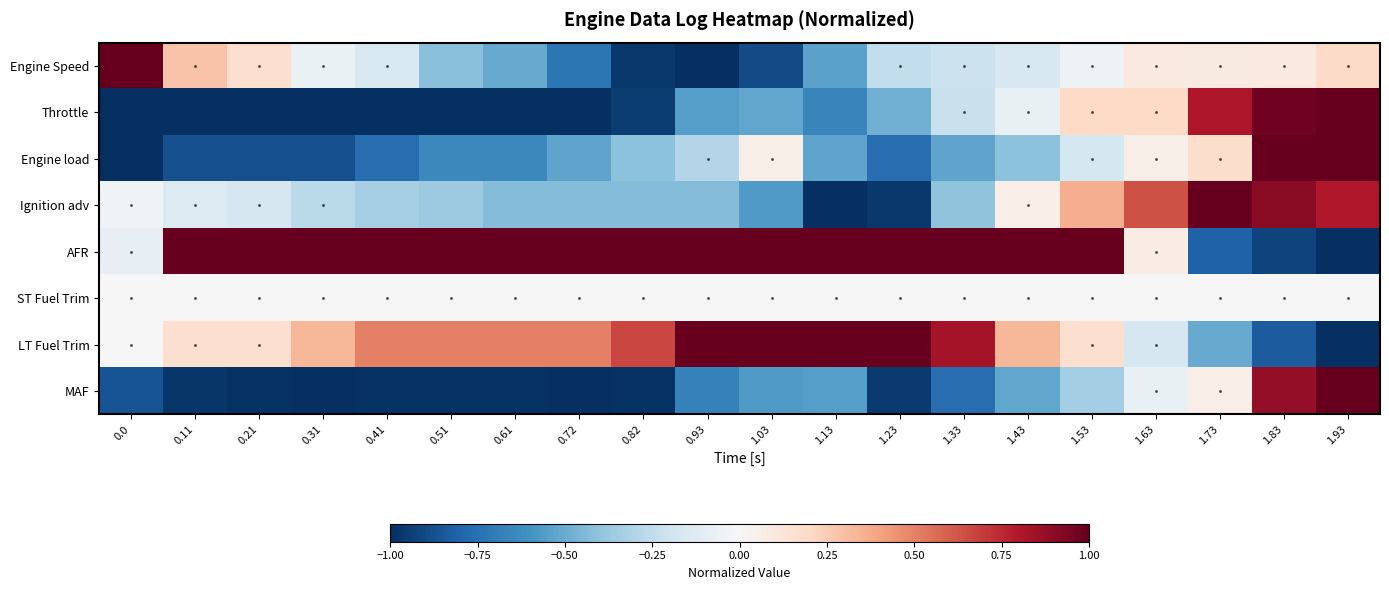

Which series changed the most between 0.31 and 0.82?

Engine Speed